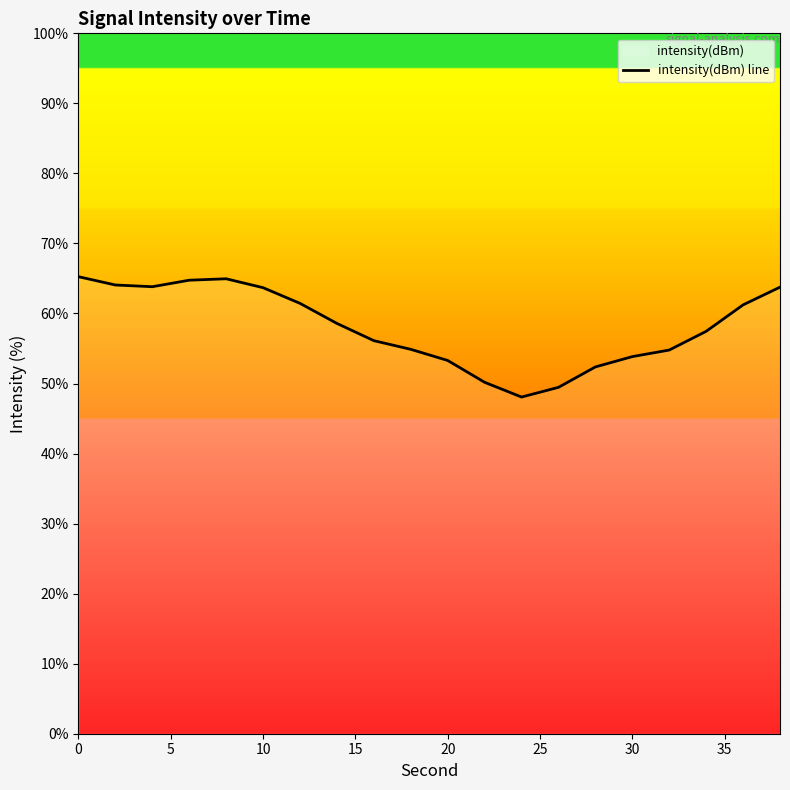

What is the minimum value shown in the chart?

48.1